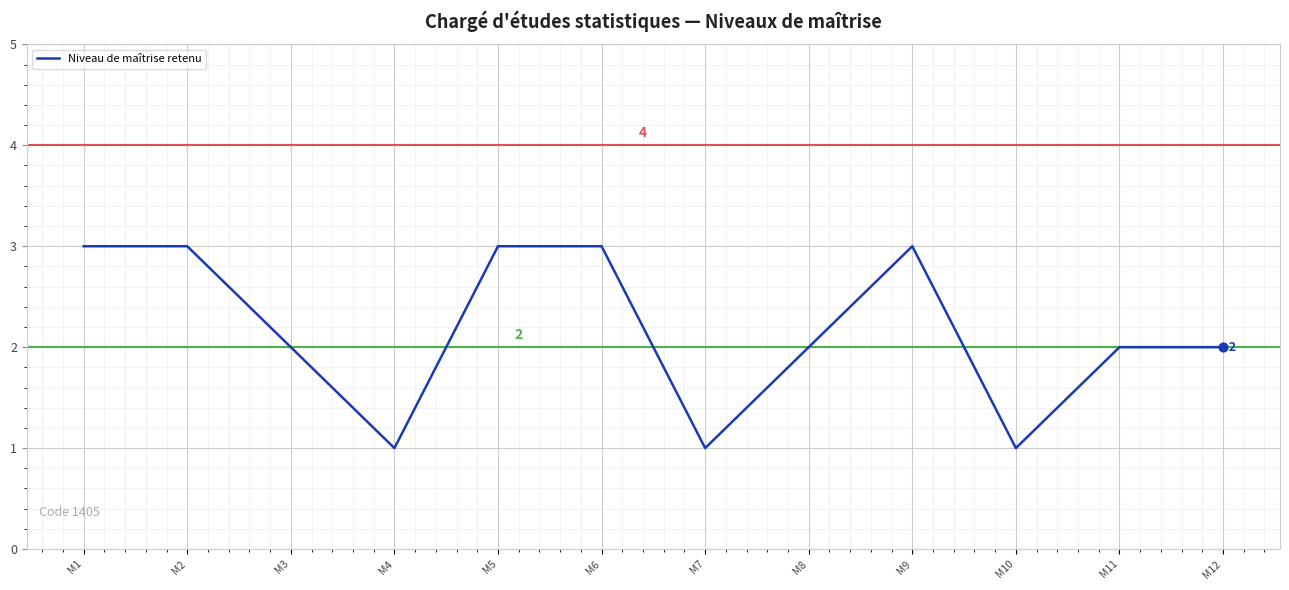

Which has a higher value, M7 or M5?

M5